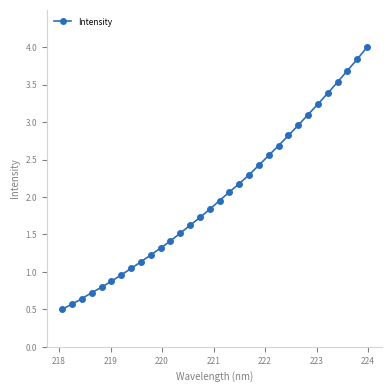

What is the value of the 4th point from the left?

0.7